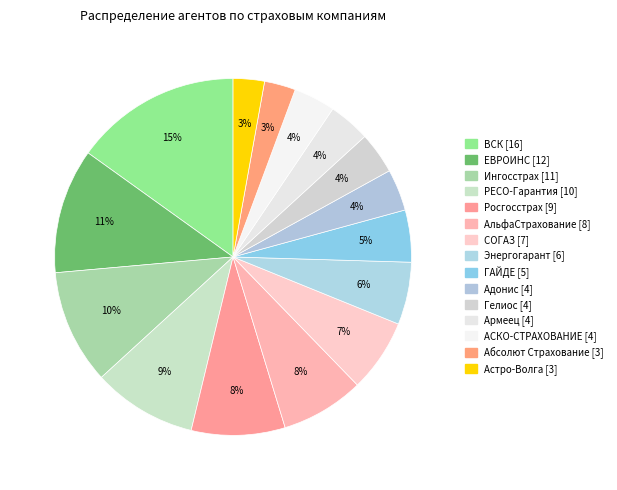

Is it true that Астро-Волга [3] is 3% of the pie?

True